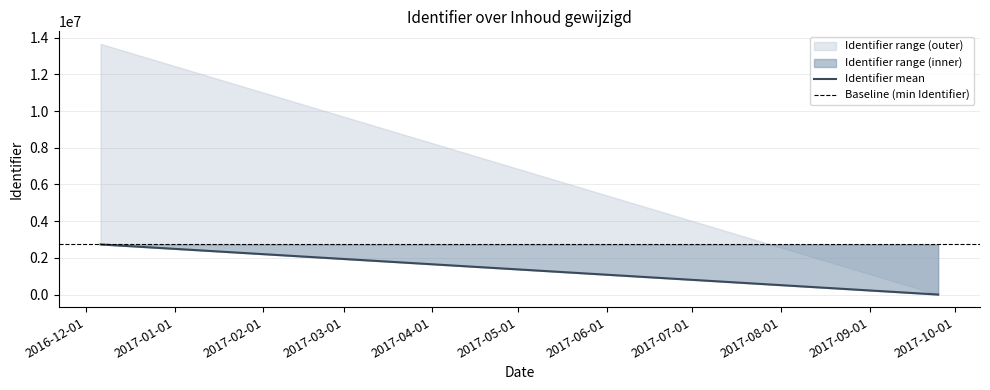

Rank the series by their maximum value, from lowest to highest.

Identifier range (inner), Identifier range (outer)